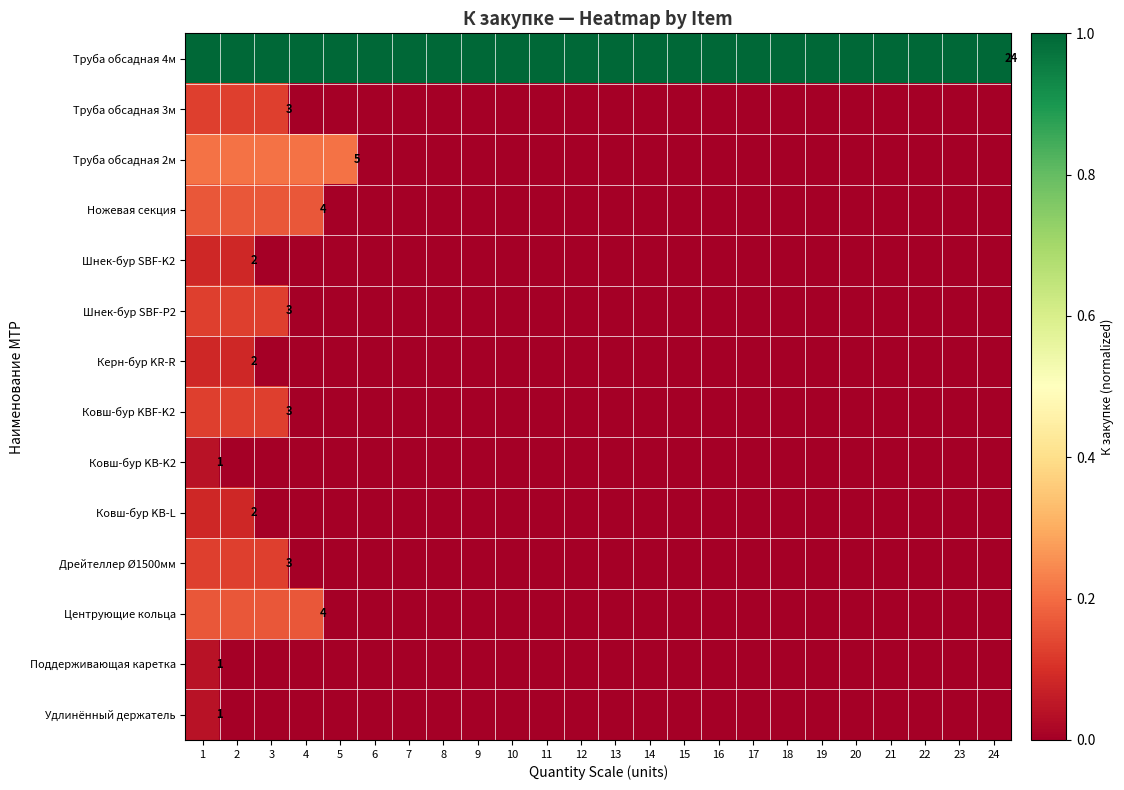

How many Ножевая секция values are between 0 and 1?

24